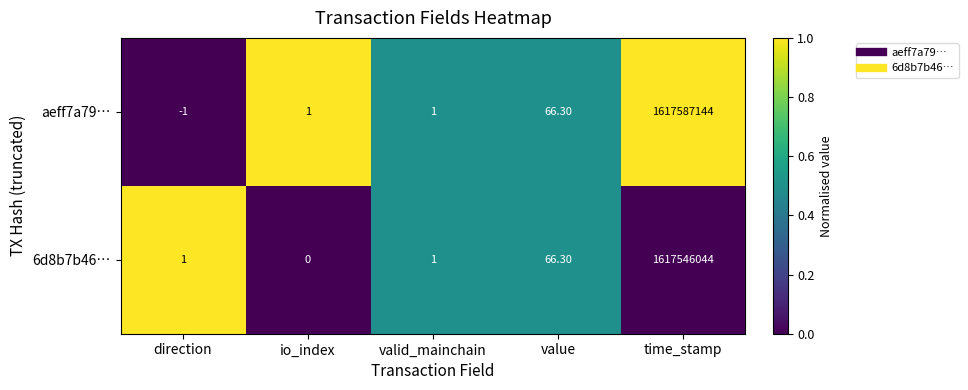

Which category has the highest value in the 6d8b7b46… series?

time_stamp